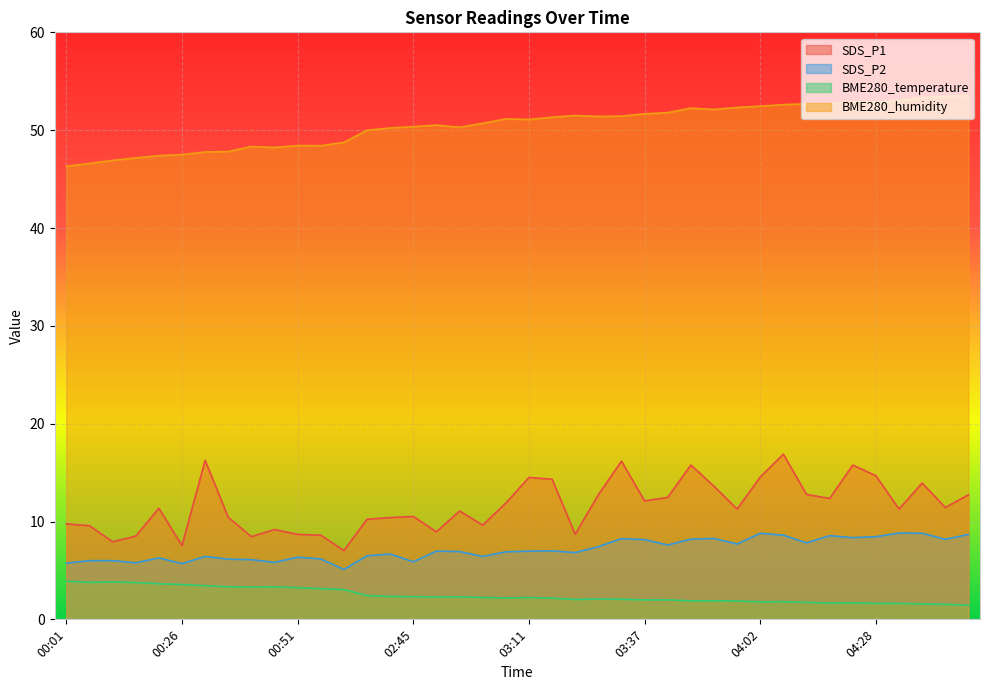

Which label corresponds to the largest value in the chart?

04:48